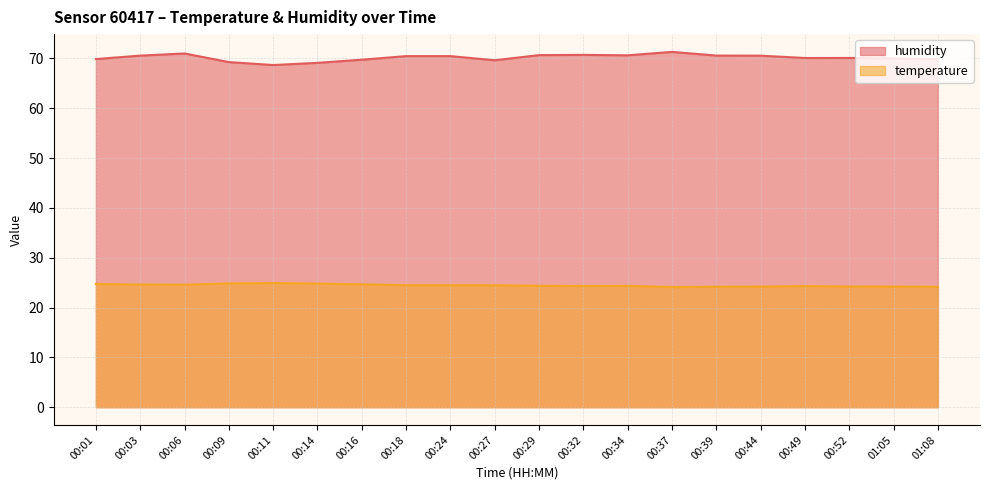

What is the difference between the humidity values at 00:14 and 00:39?

1.5